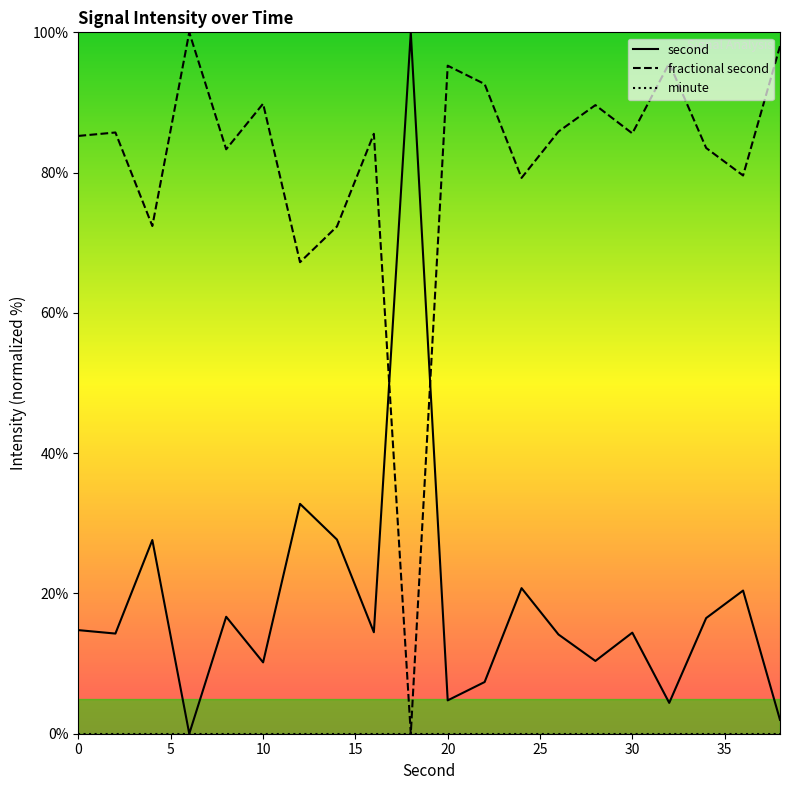

True or false: second and fractional second intersect in this chart.

True